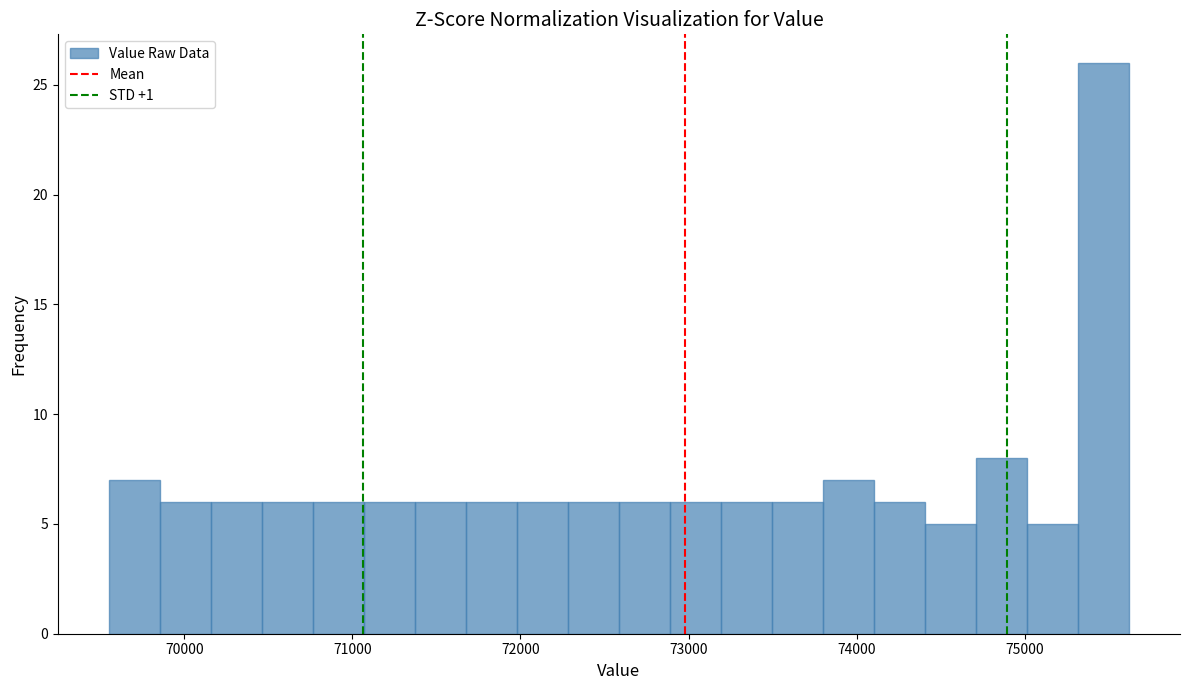

Read against the x-axis, roughly where is the centre of the tallest bar?

75500